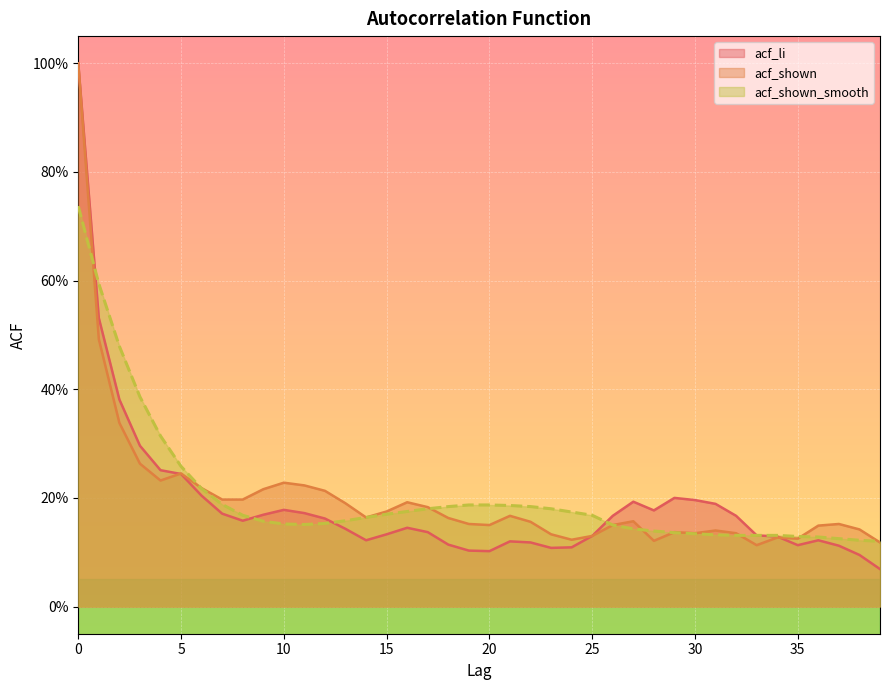

What is the sum of all acf_shown values?

8.0